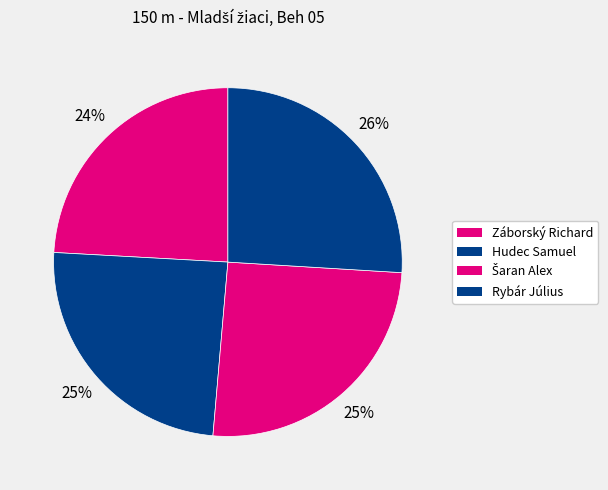

What percentage is the Šaran Alex slice, to the nearest percent?

25%